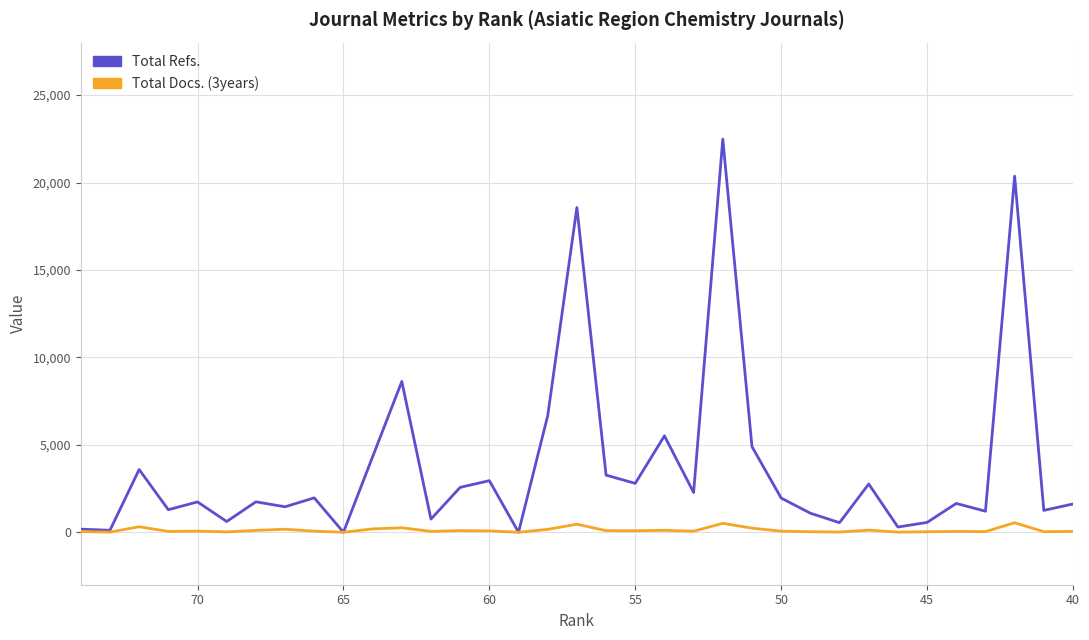

True or false: Total Docs. (3years) and Total Refs. intersect in this chart.

False